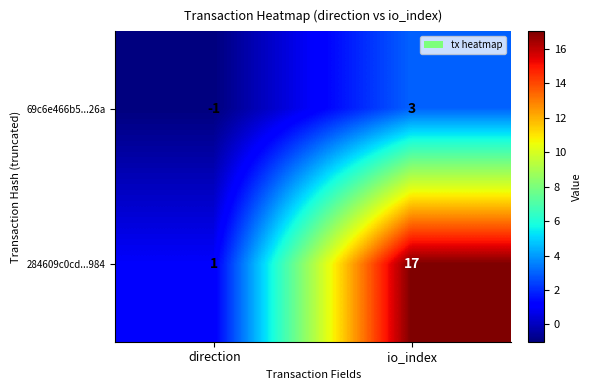

What is the sum of the 284609c0cd...984 values at direction and io_index?

18